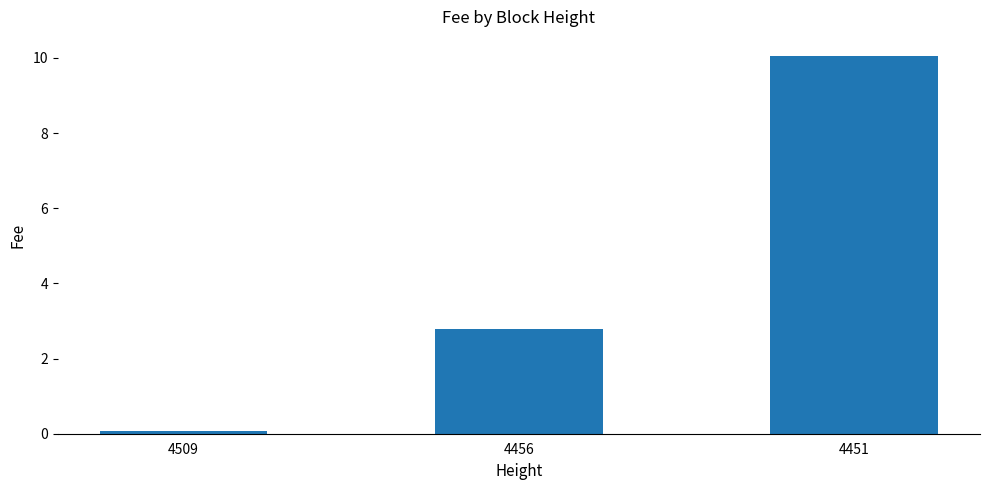

Between 4509 and 4451, which is larger?

4451